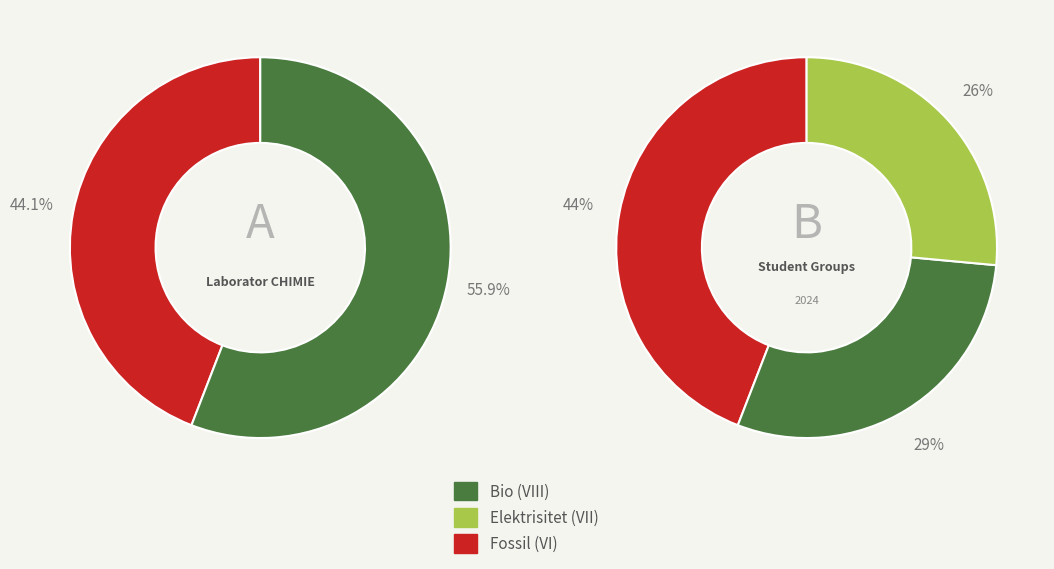

What portion of the pie excludes VI?

55.9%